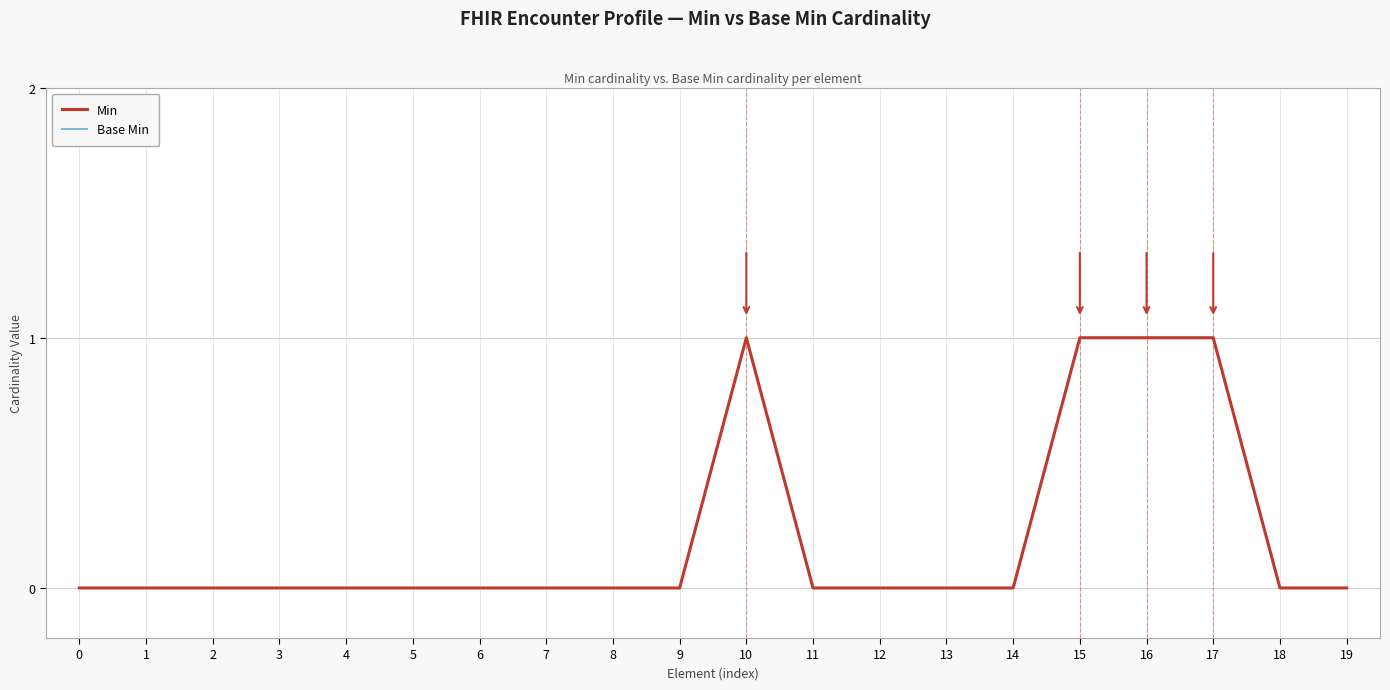

What is the difference between the maximum and minimum values in the Base Min series?

1